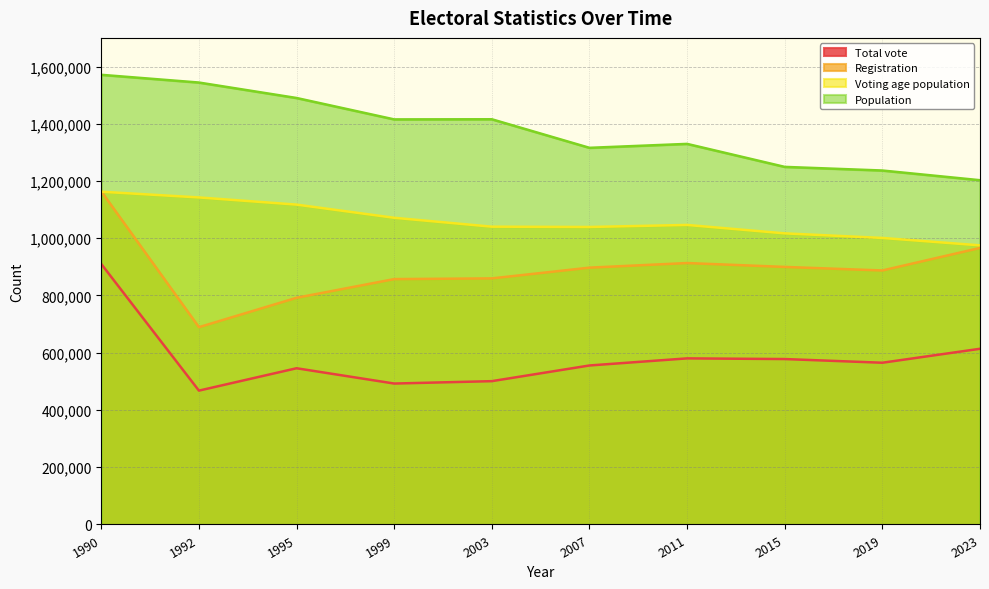

Rank the series by their average value, from lowest to highest.

Total vote, Registration, Voting age population, Population